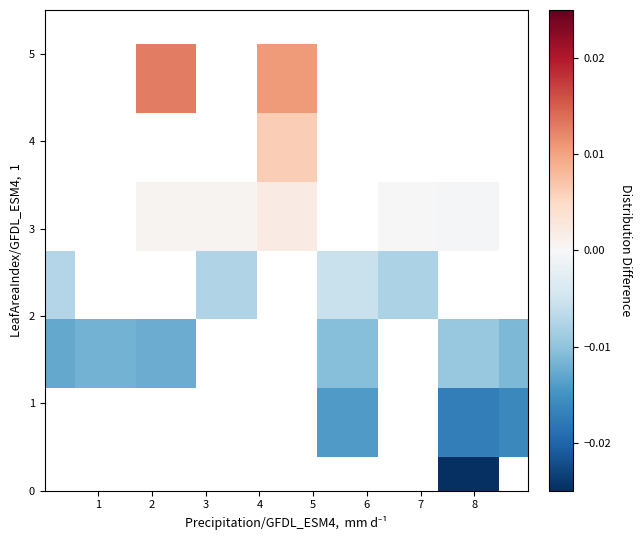

How many distinct data groups are displayed?

8